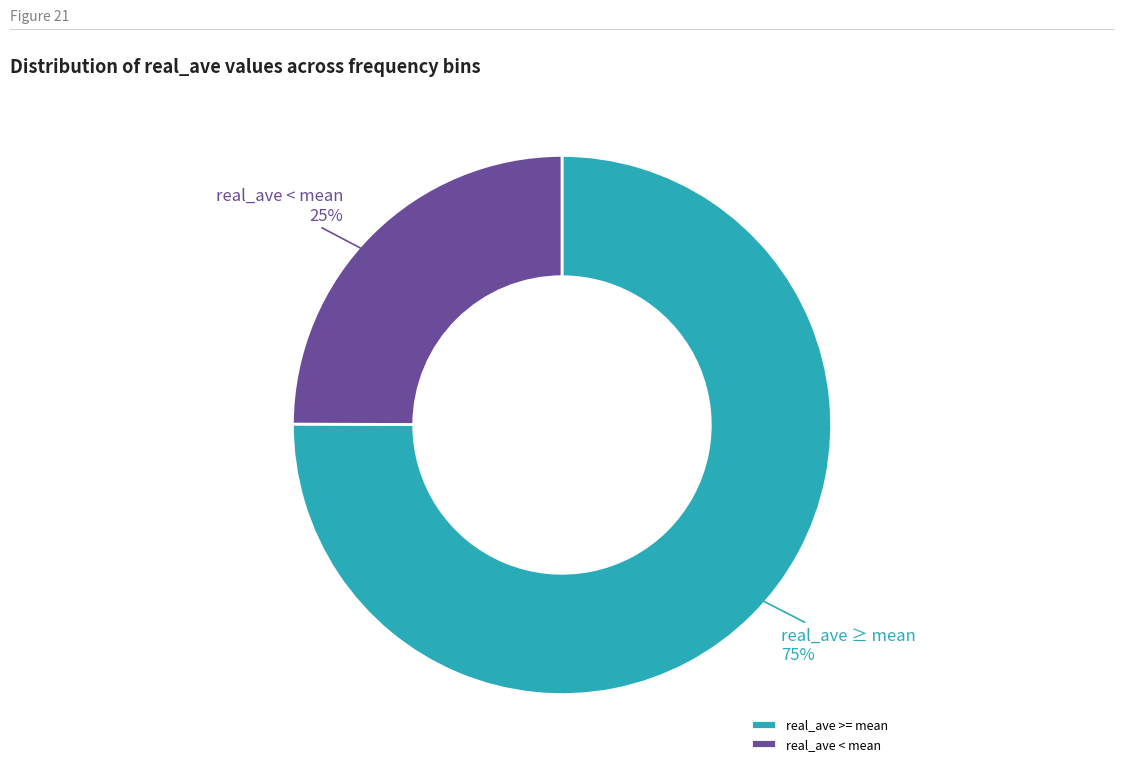

Is real_ave >= mean the majority of the pie?

Yes